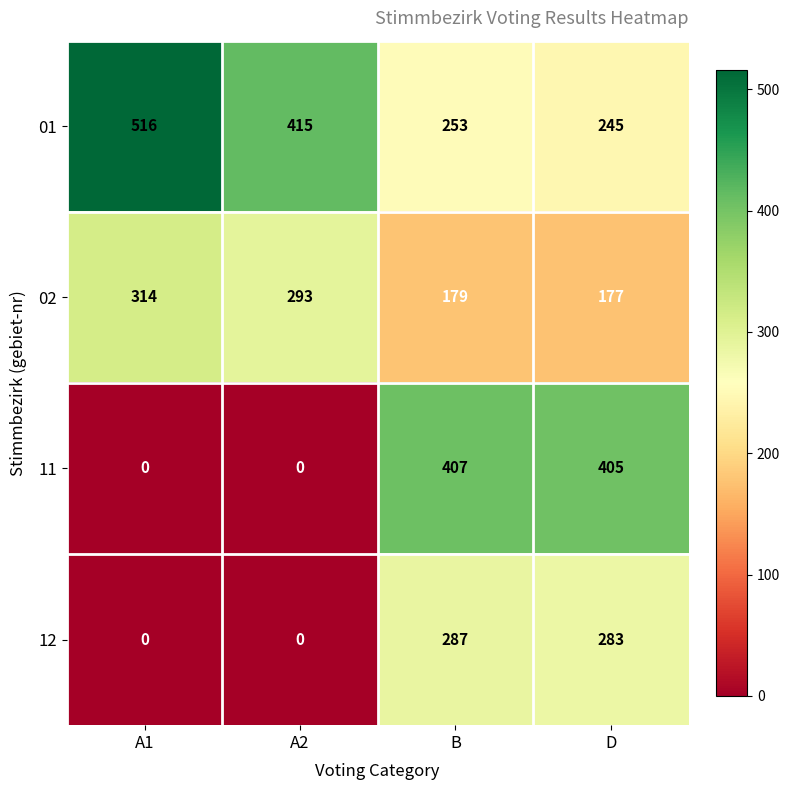

What is the maximum value shown in the chart?

516